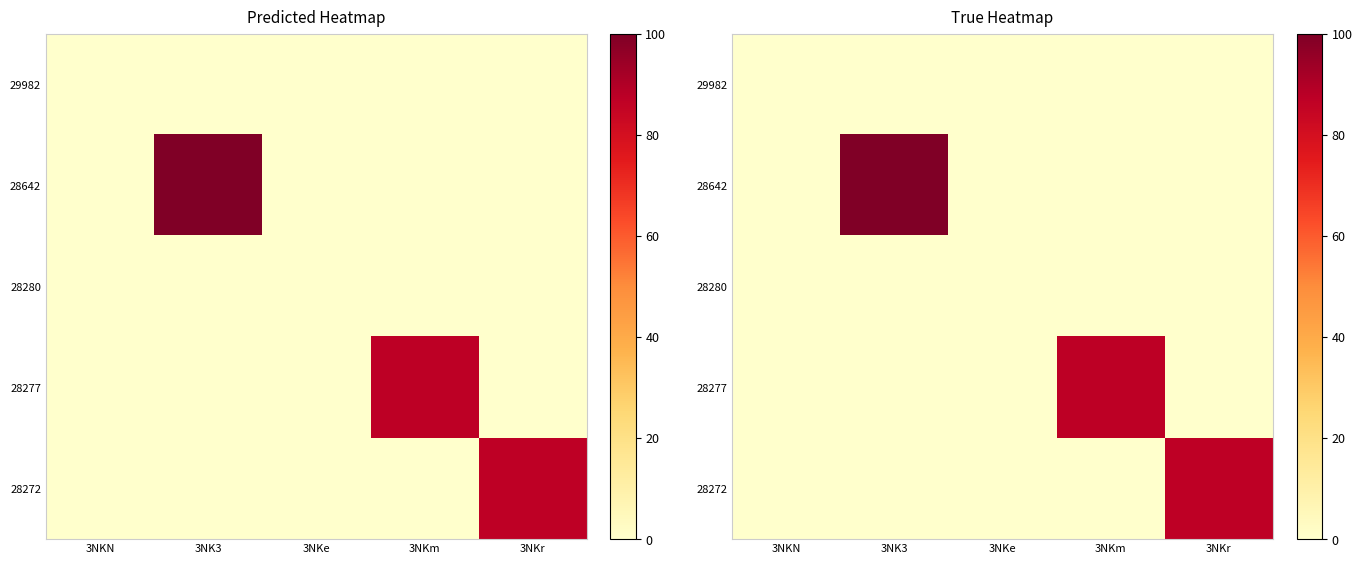

Which series has the largest range (max minus min)?

28642